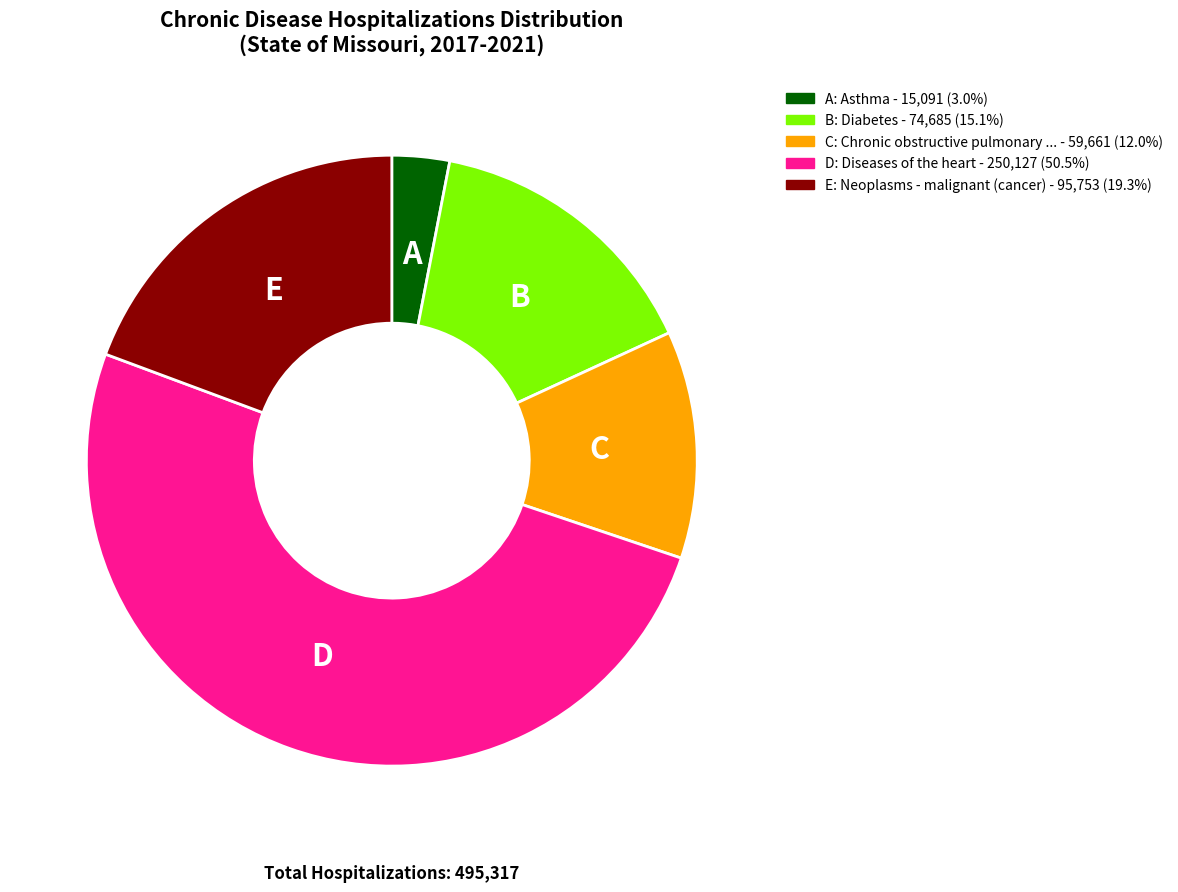

Is there a majority slice in this chart?

Yes